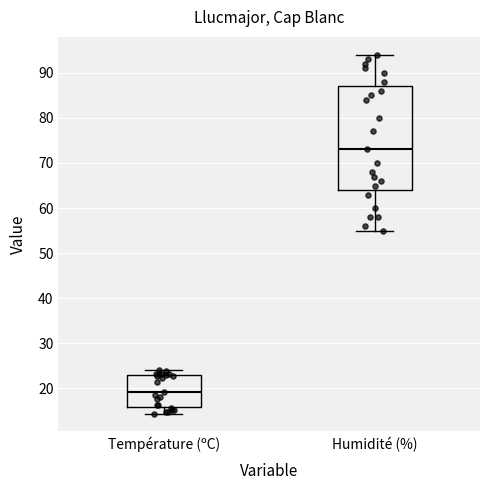

Which box is the tallest, from its lower edge to its upper edge?

Humidité (%)